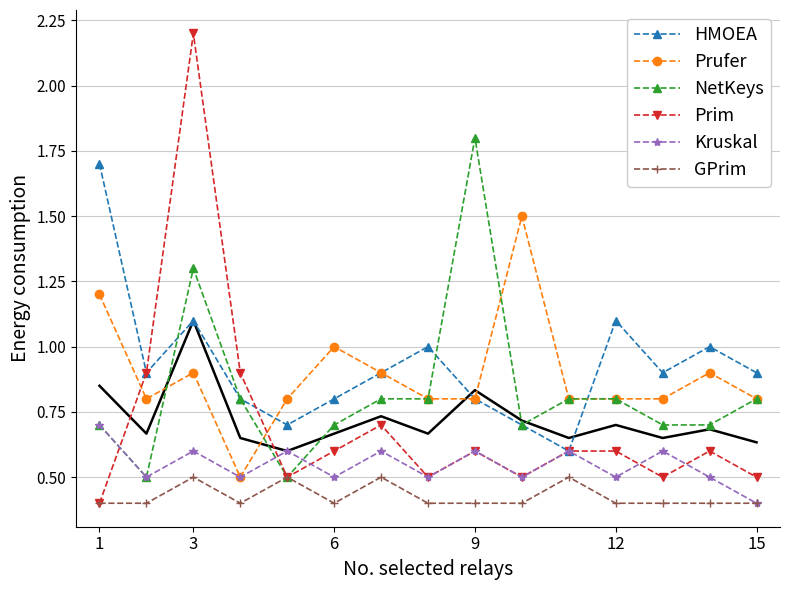

At how many categories does at least one series exceed 1?

5